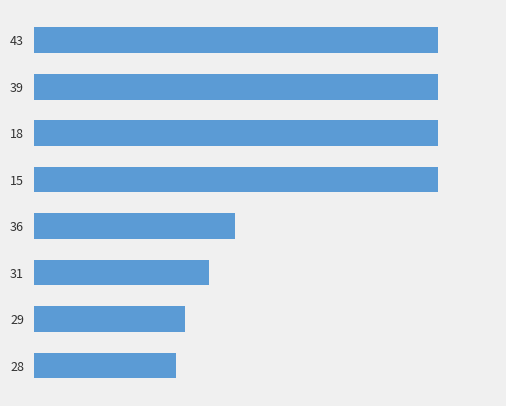

What is the greatest value displayed?

0.5